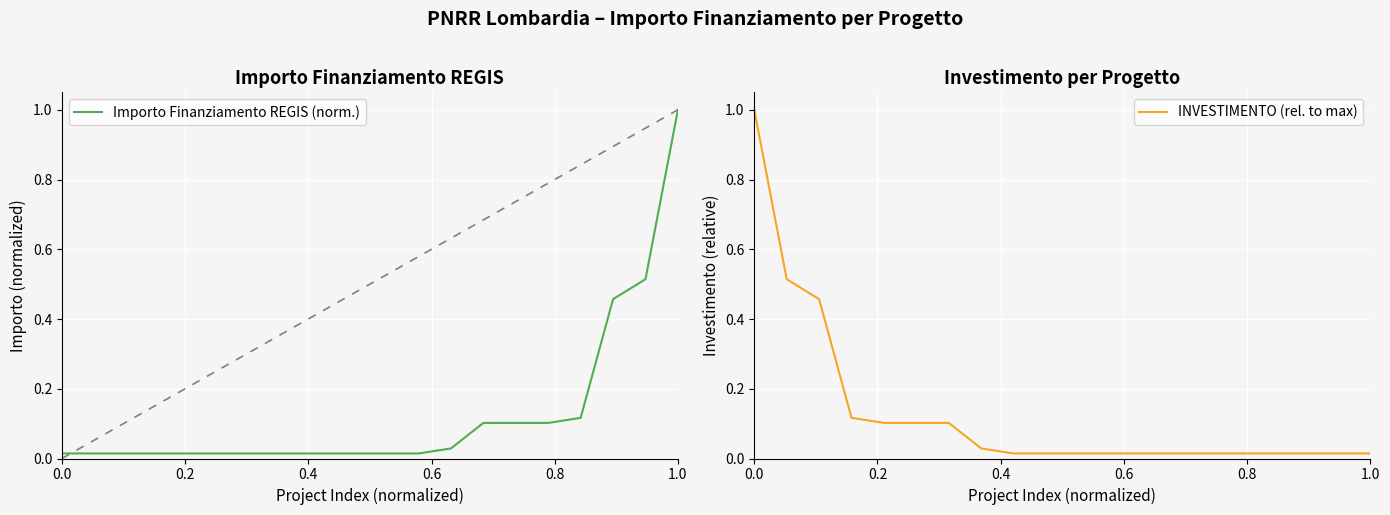

What are all the series names shown in the legend?

Importo Finanziamento REGIS (norm.), INVESTIMENTO (rel. to max)